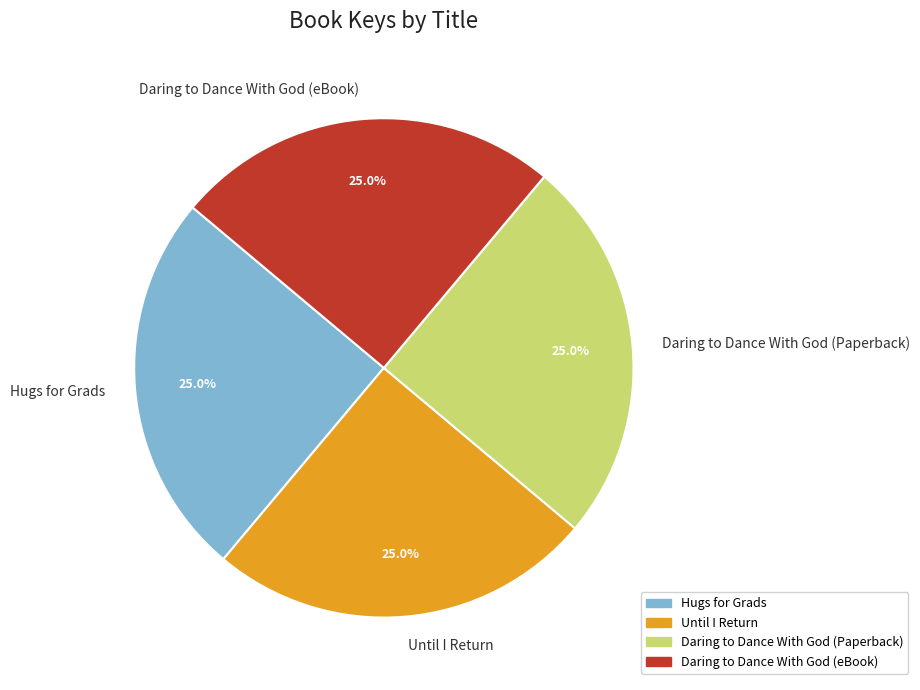

What is the ratio of the value at Until I Return to the value at Daring to Dance With God (Paperback)?

1.0